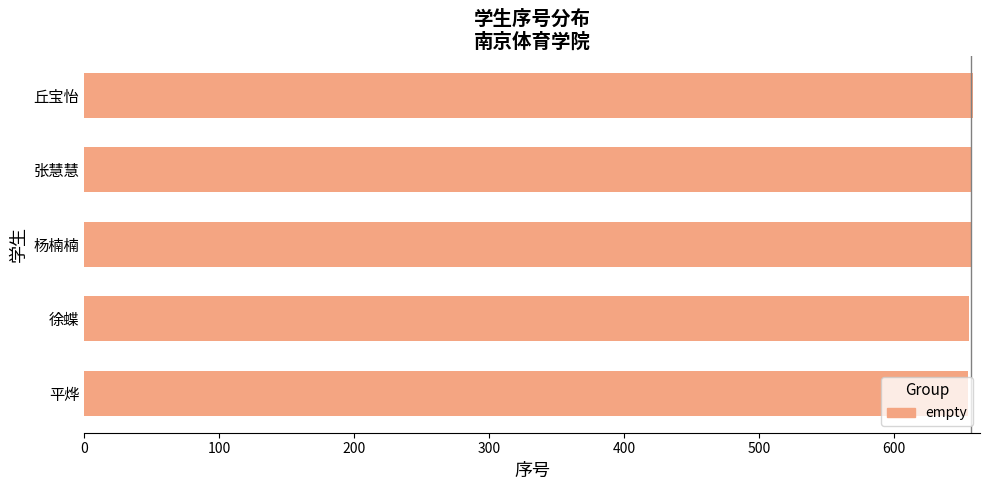

What is the greatest value displayed?

659